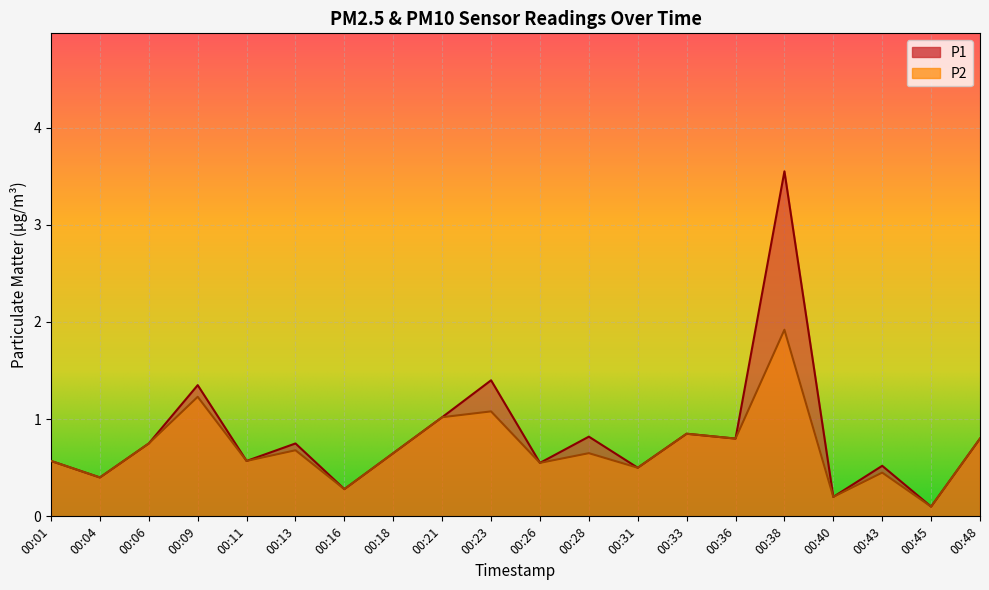

What is the value of the P2 point at the 7th from the left?

0.3